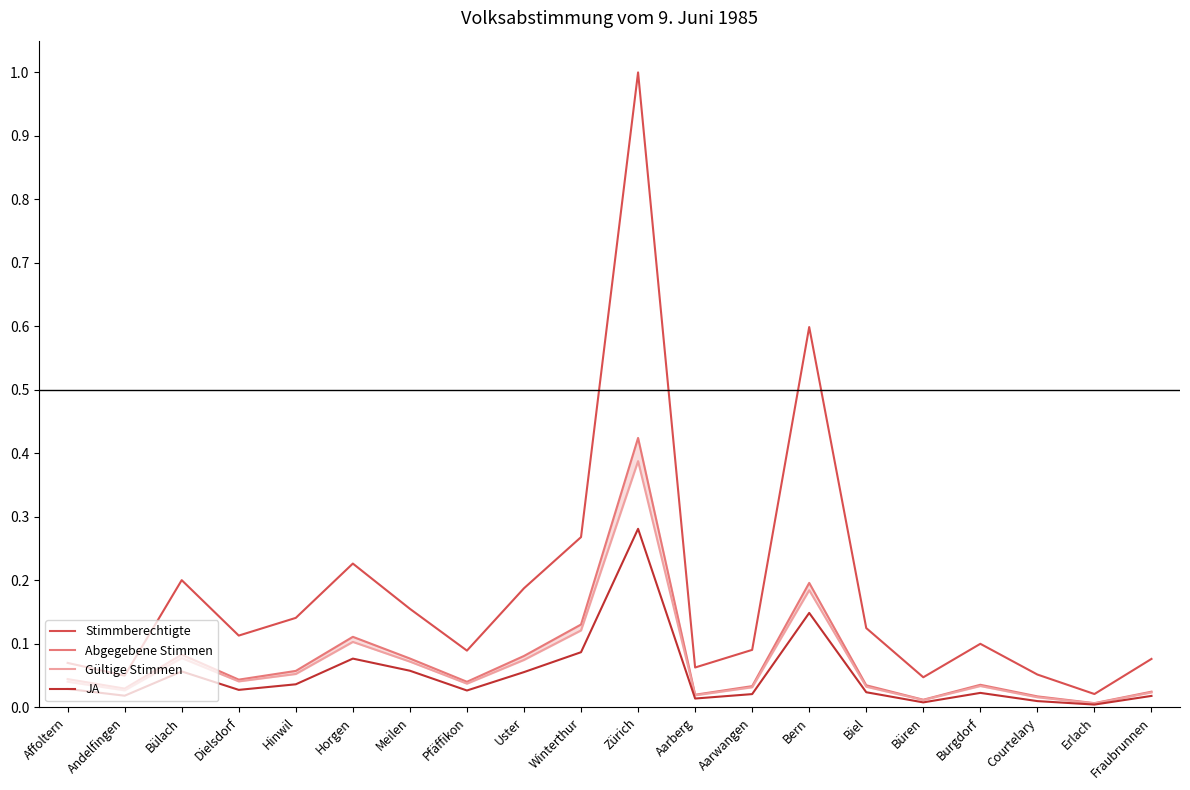

Is it true that JA equals 0.0 at Andelfingen?

False